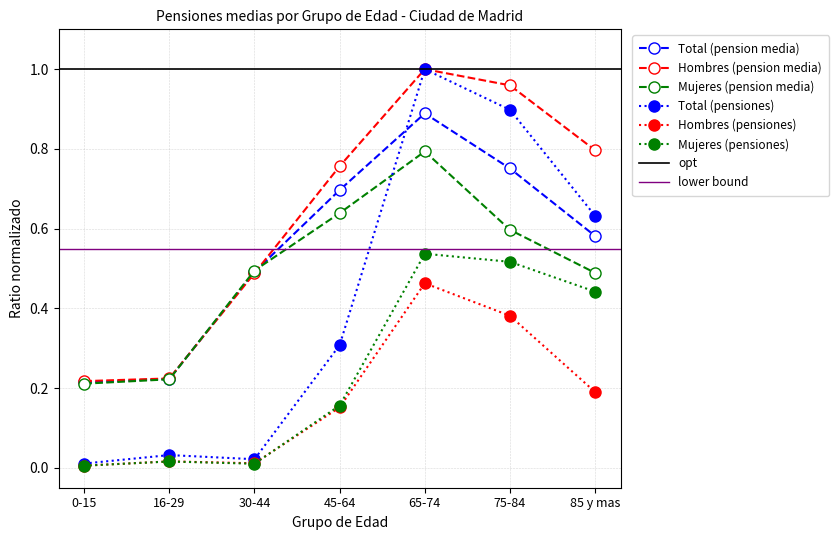

Reading right to left, list all the values displayed in this chart.

Total pension media: 85 y mas=0.6	75-84=0.8	65-74=0.9	45-64=0.7	30-44=0.5	16-29=0.2	0-15=0.2
Hombres pension media: 85 y mas=0.8	75-84=1.0	65-74=1.0	45-64=0.8	30-44=0.5	16-29=0.2	0-15=0.2
Mujeres pension media: 85 y mas=0.5	75-84=0.6	65-74=0.8	45-64=0.6	30-44=0.5	16-29=0.2	0-15=0.2
Total pensiones: 85 y mas=0.6	75-84=0.9	65-74=1.0	45-64=0.3	30-44=0.0	16-29=0.0	0-15=0.0
Hombres pensiones: 85 y mas=0.2	75-84=0.4	65-74=0.5	45-64=0.2	30-44=0.0	16-29=0.0	0-15=0.0
Mujeres pensiones: 85 y mas=0.4	75-84=0.5	65-74=0.5	45-64=0.2	30-44=0.0	16-29=0.0	0-15=0.0